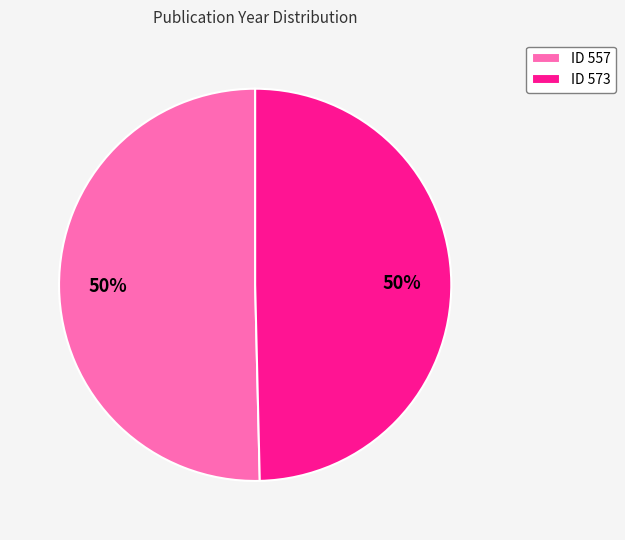

How many segments does this pie chart have?

2